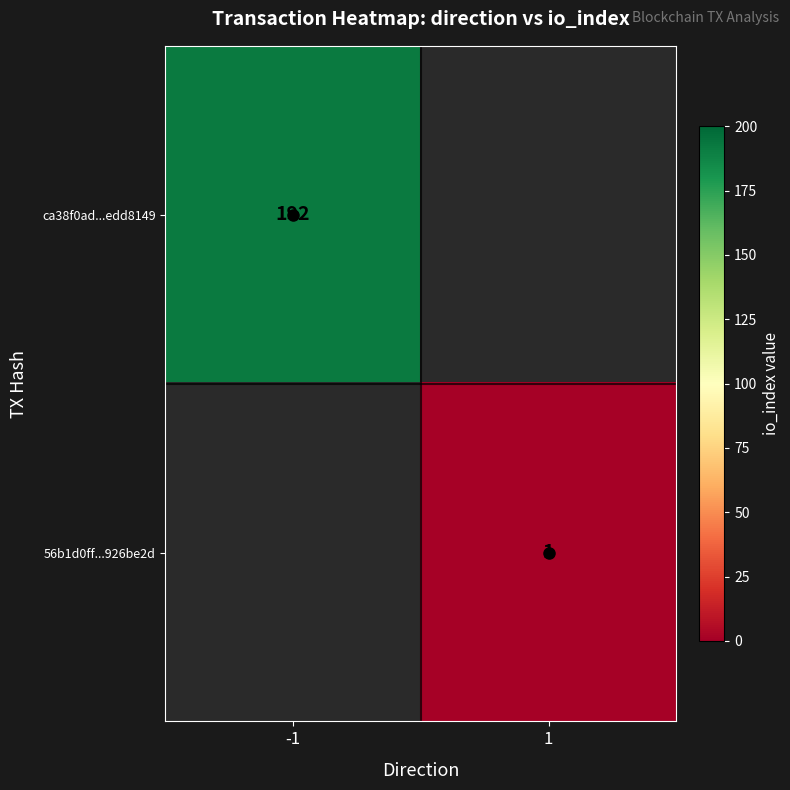

The 56b1d0ff...926be2d series shows 2 at 1. True or false?

False